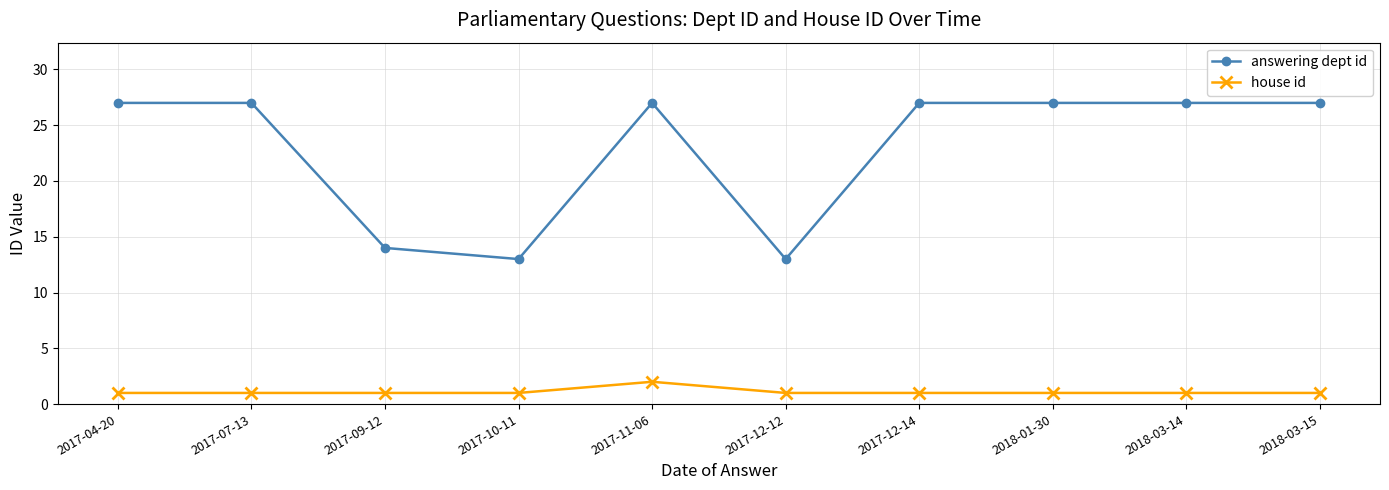

List the series in order of their overall mean, highest first.

answering dept id, house id